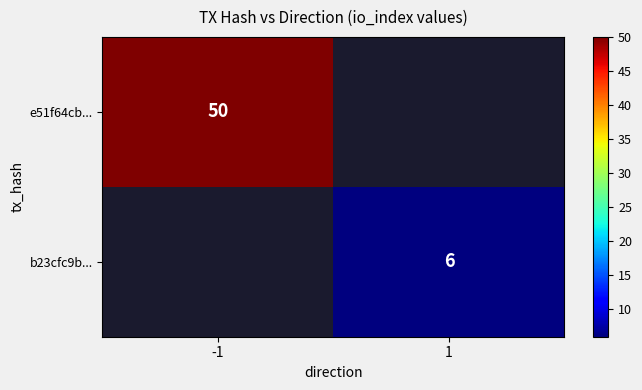

The b23cfc9b... series shows 6 at 1. True or false?

True